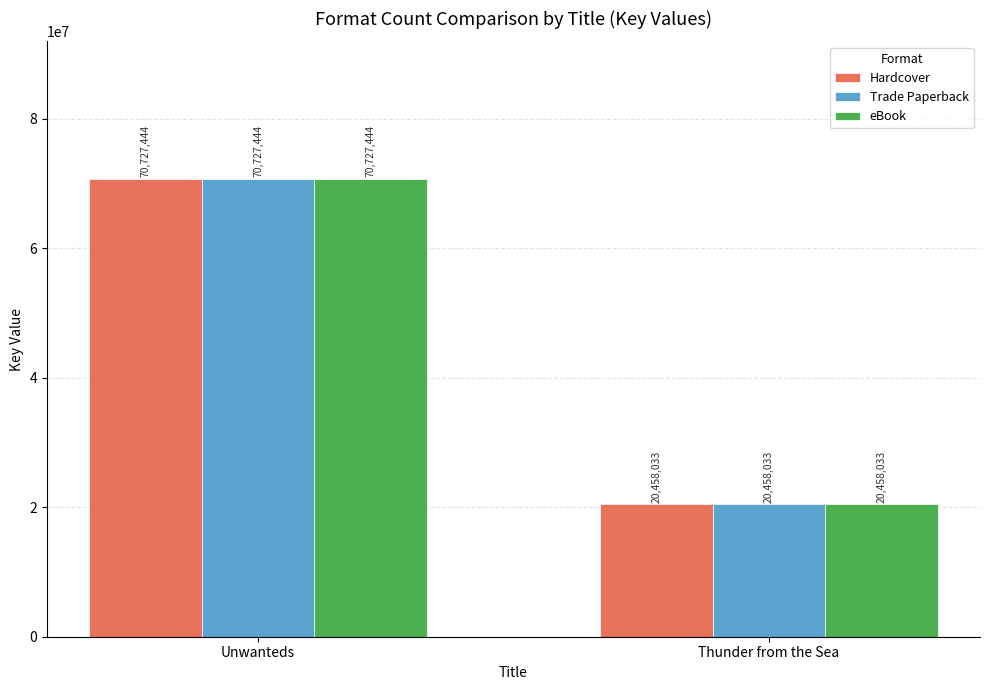

Is it true that Trade Paperback equals 20458033 at Thunder from the Sea?

True